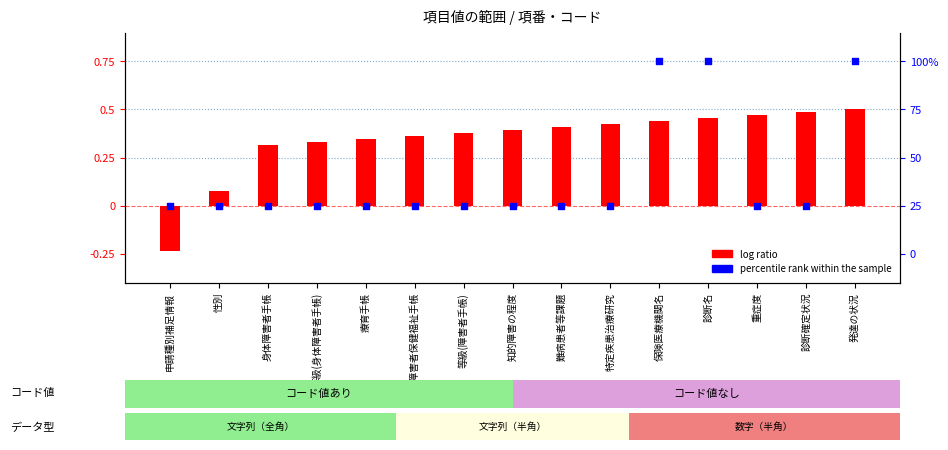

Which series contains the lowest Y value?

log ratio